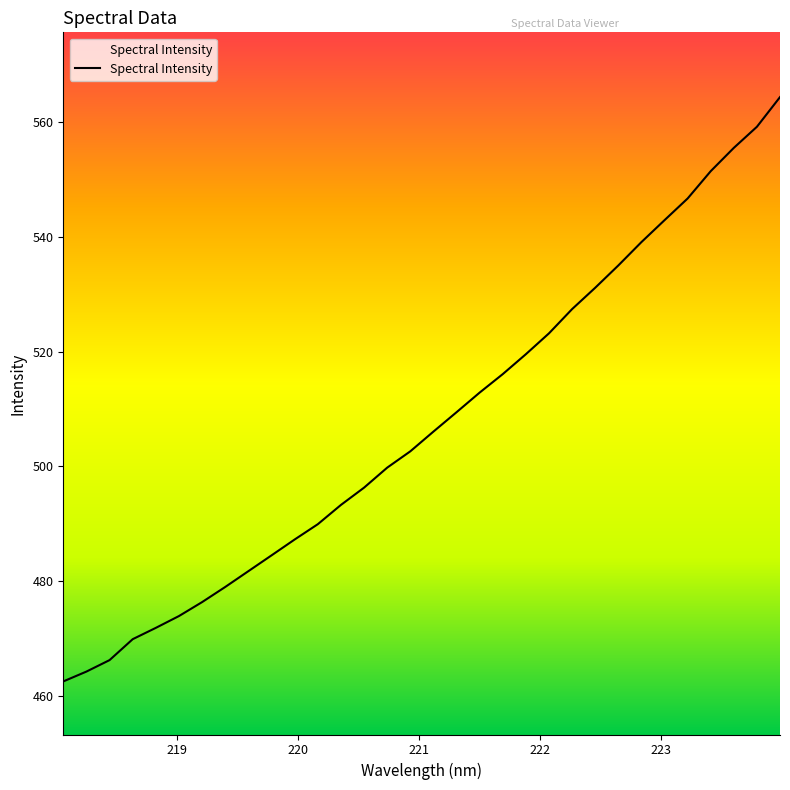

What is the maximum value shown in the chart?

564.4